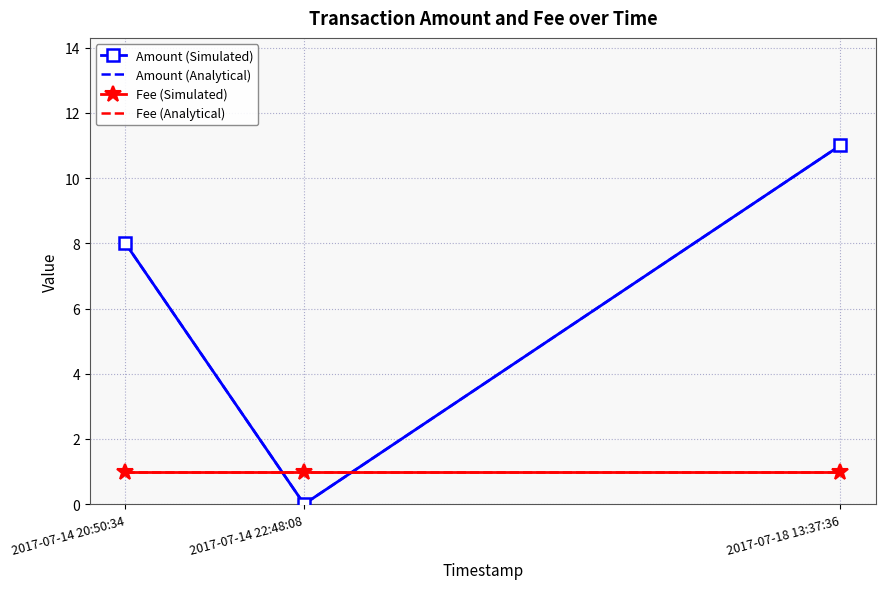

Which label corresponds to the largest value in the chart?

2017-07-18 13:37:36